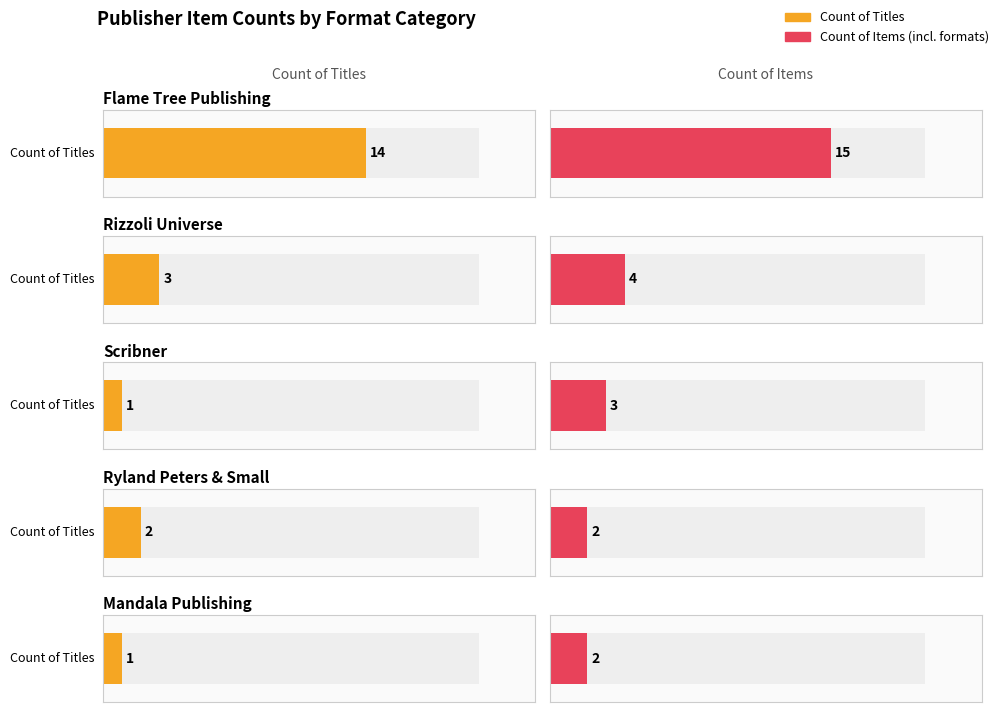

What is the minimum value shown in the chart?

1